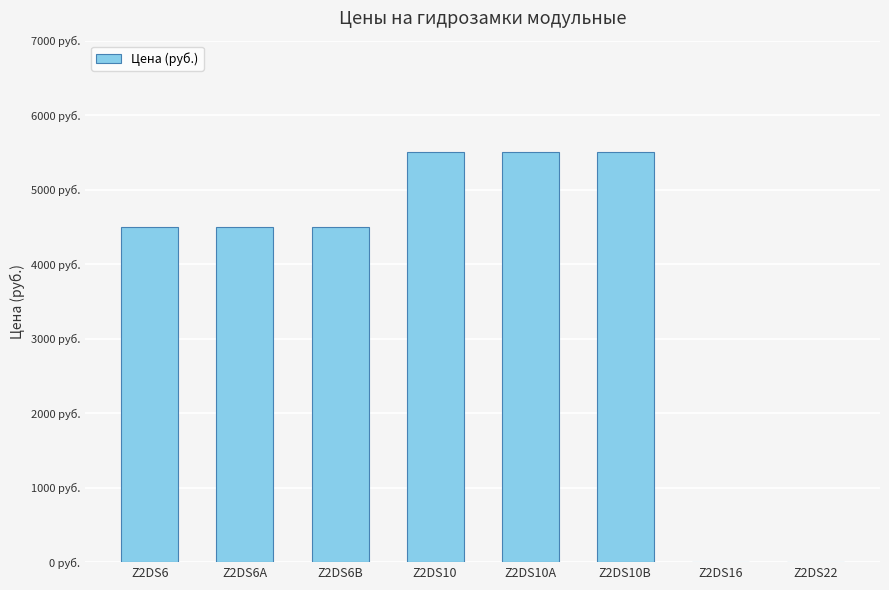

Where is the data nearest to the value 2750?

Z2DS6